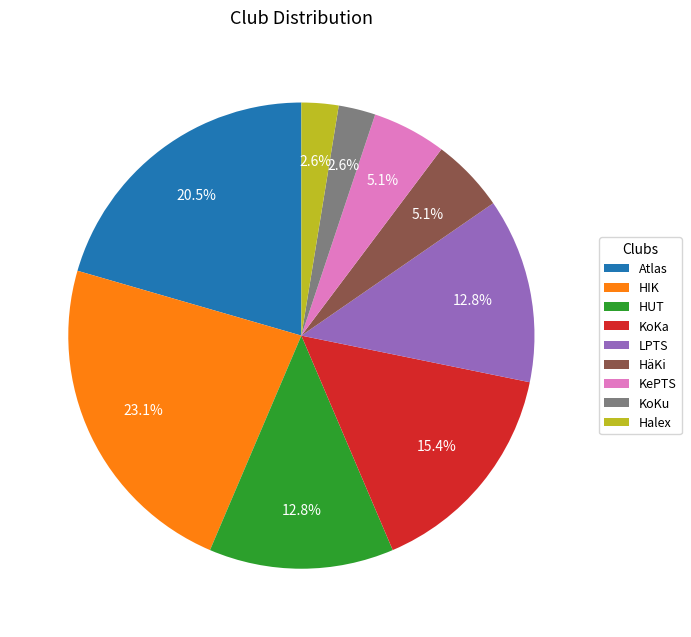

To the nearest percent, what is the average slice percentage?

11%